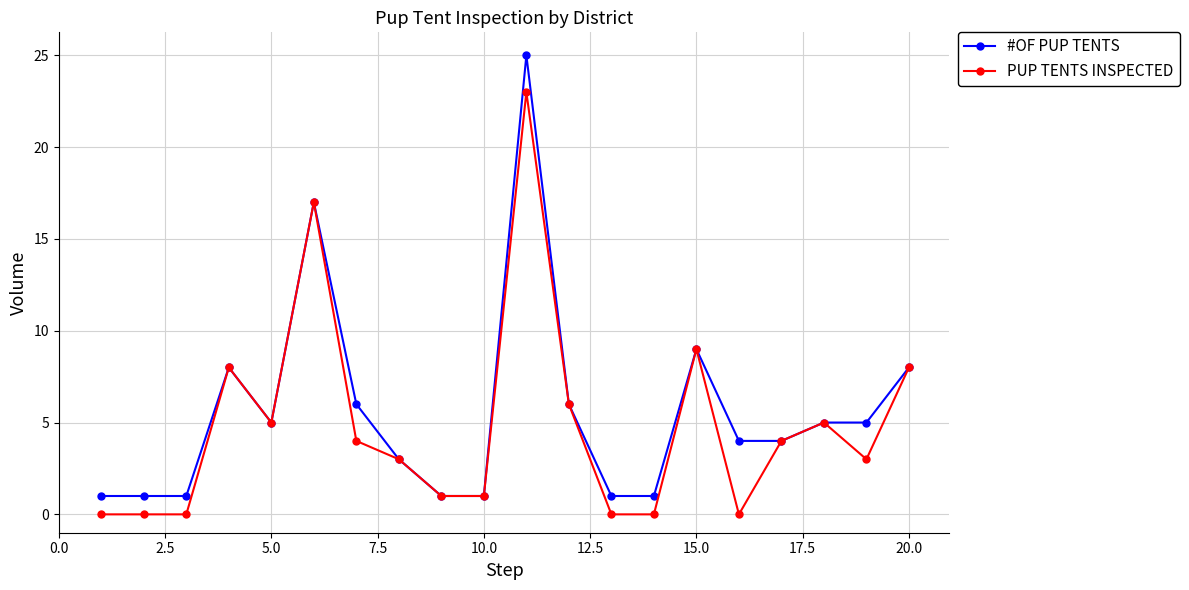

In PUP TENTS INSPECTED, how many points are higher than both neighbors (excluding endpoints)?

5